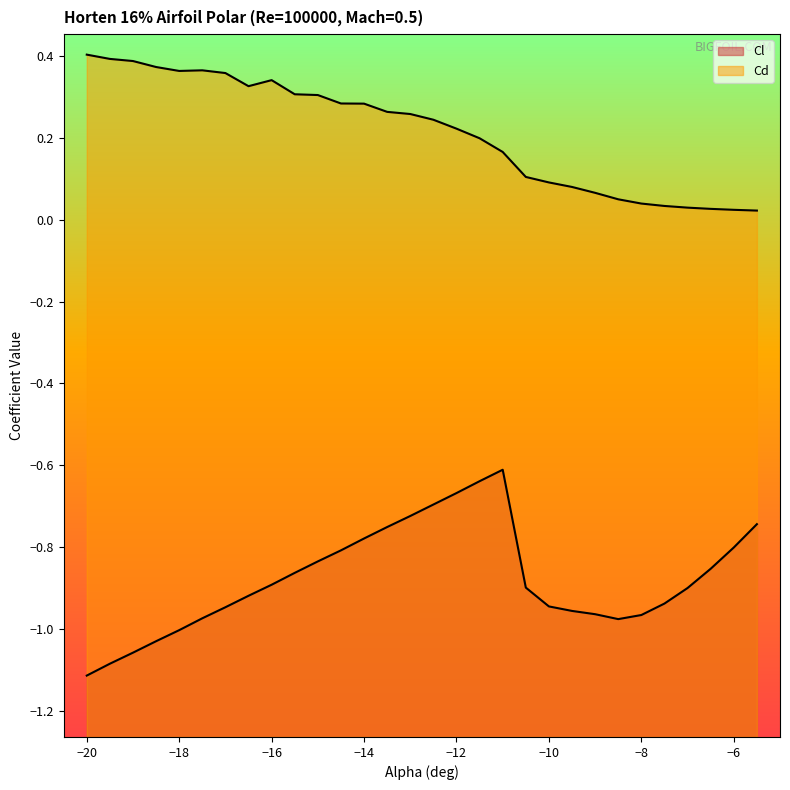

True or false: Cl has more than 1 points higher than both neighbors.

False